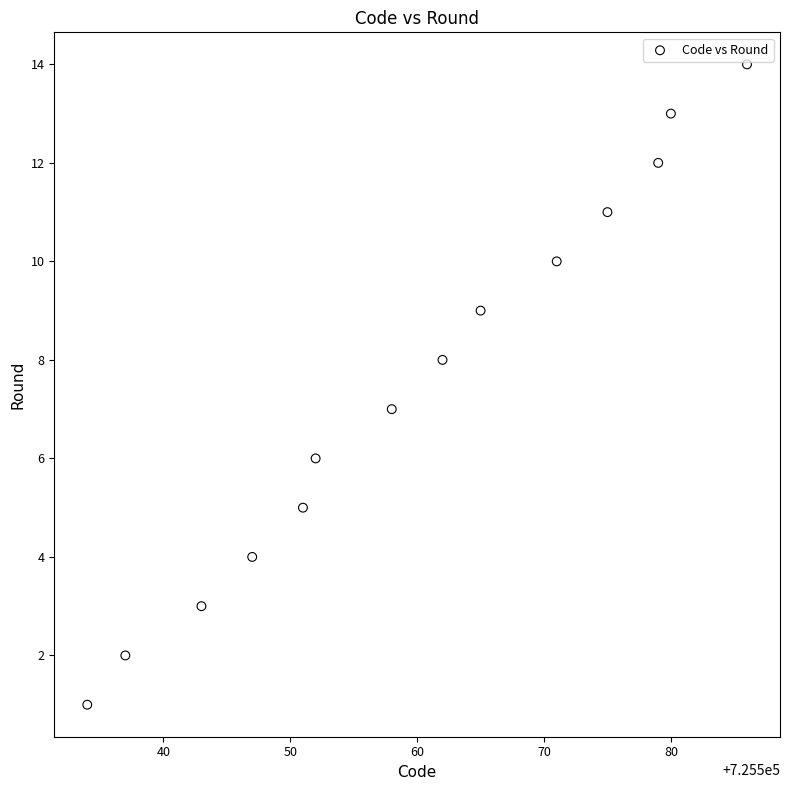

What is the range of X values (max minus min)?

52